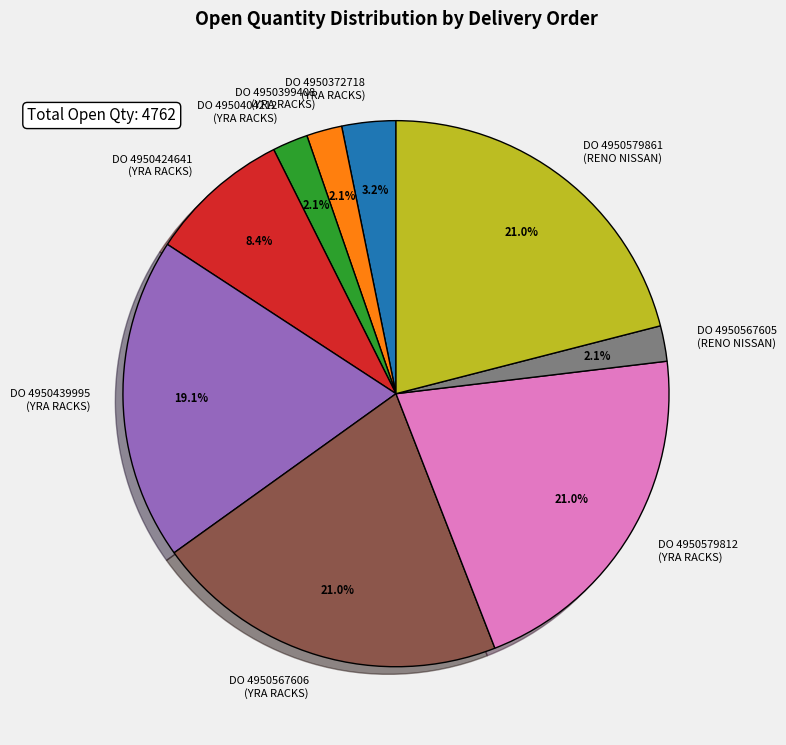

Does DO 4950579812 (YRA RACKS) account for over 50% of the chart?

No